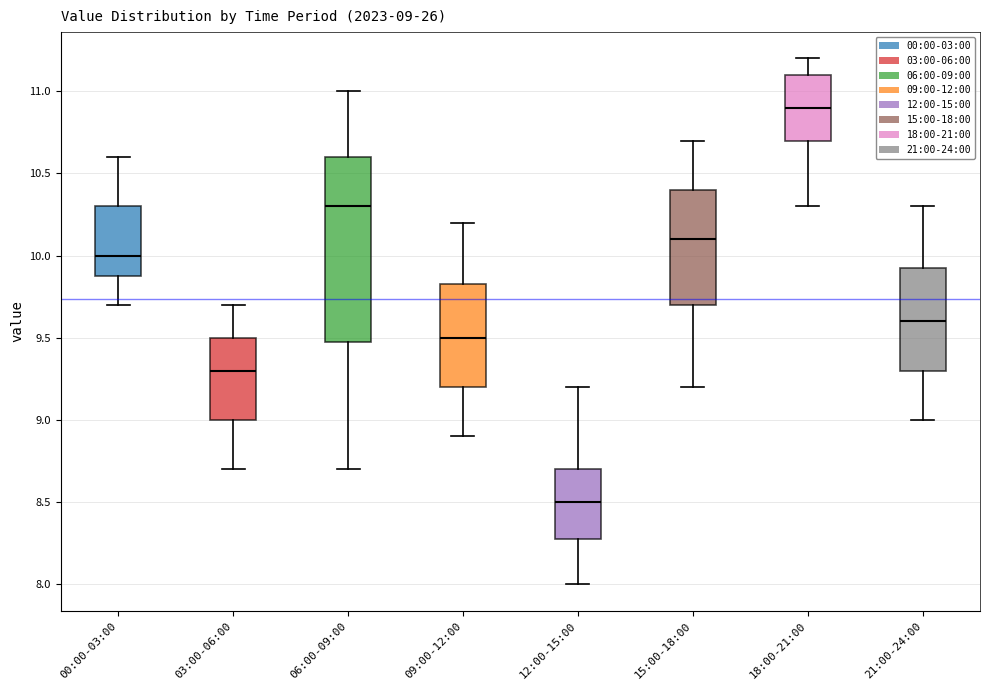

Which box's median line is the lowest?

12:00-15:00